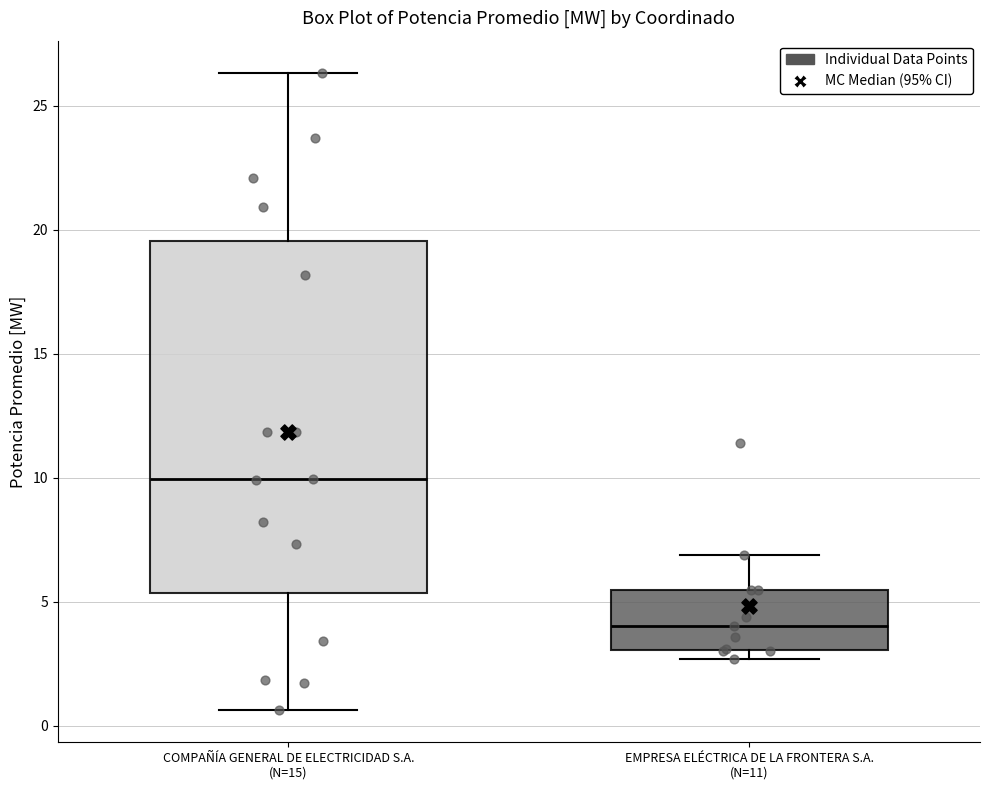

Where does the median line of the box for COMPAÑÍA GENERAL DE ELECTRICIDAD S.A. (N=15) sit on the y-axis? The values are not printed on the chart, so give them approximately, as read against the axis.

10.0